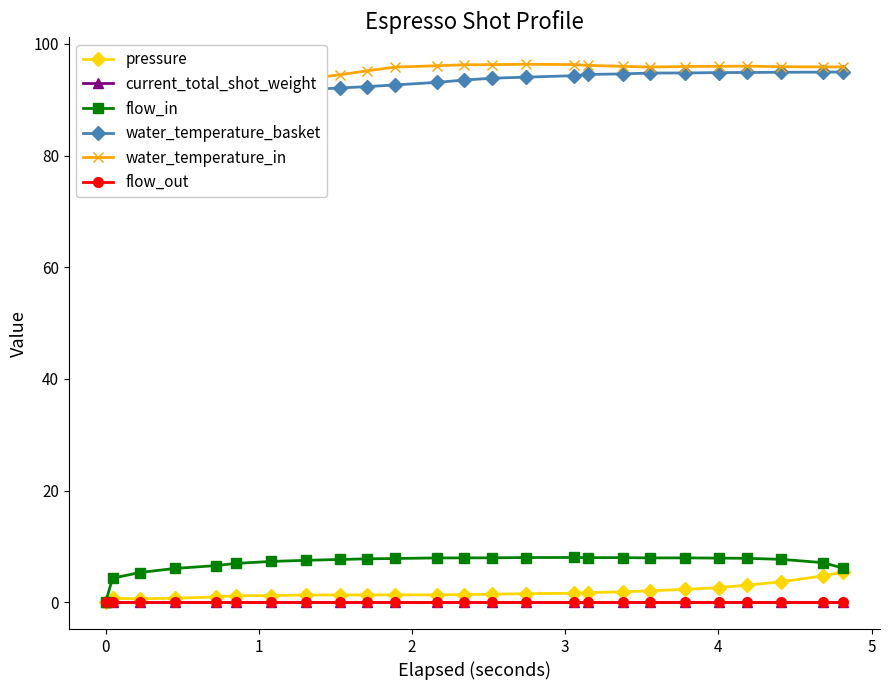

Does the chart have visible grid lines?

No